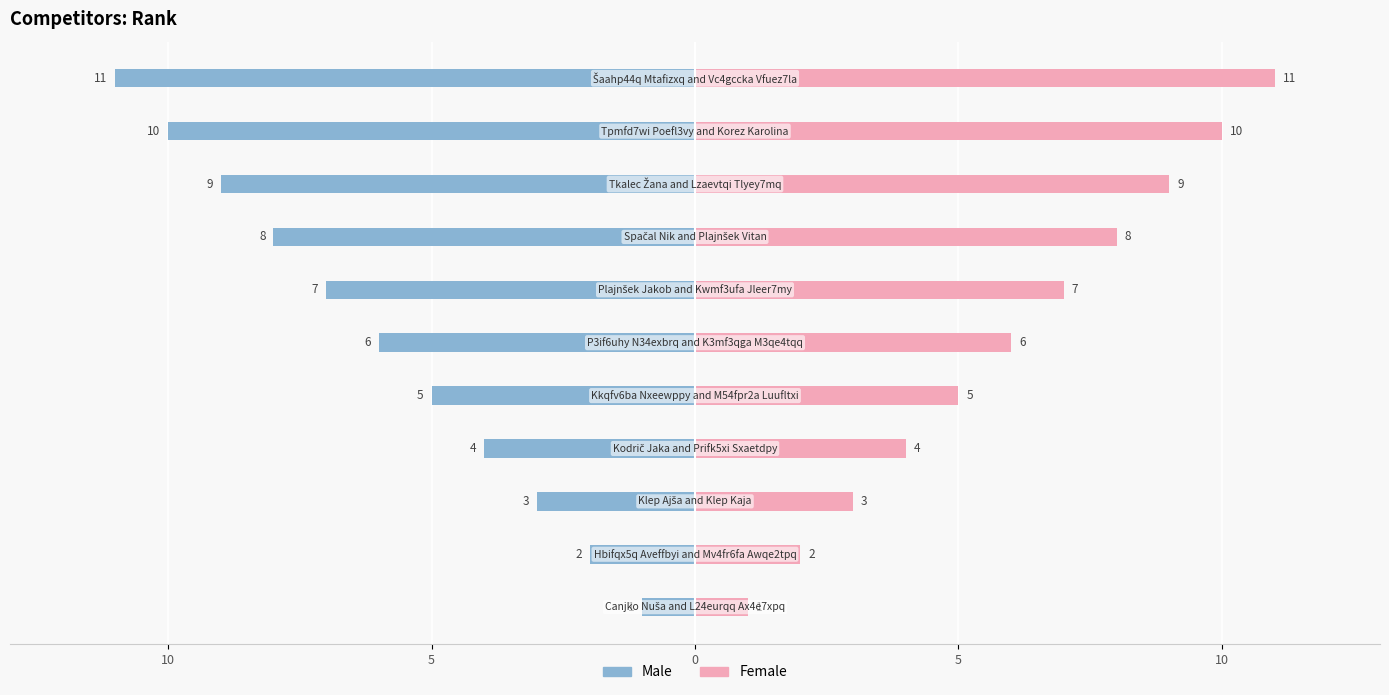

What are all the series names shown in the legend?

Male, Female